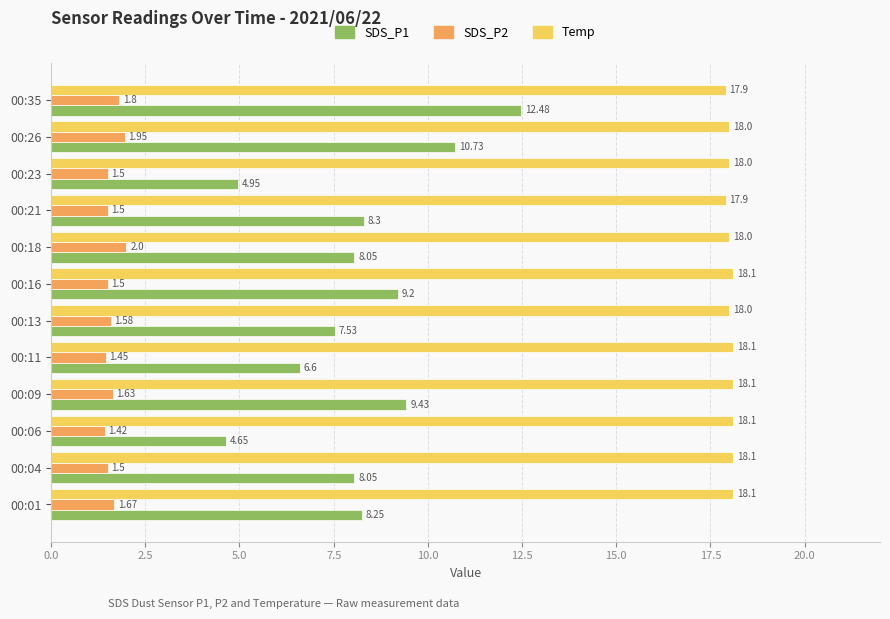

At how many categories does at least one series exceed 11?

12